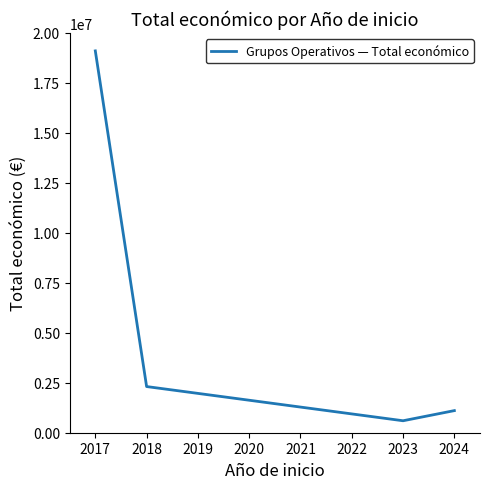

List the labels in order of value, largest first.

2017, 2018, 2024, 2023